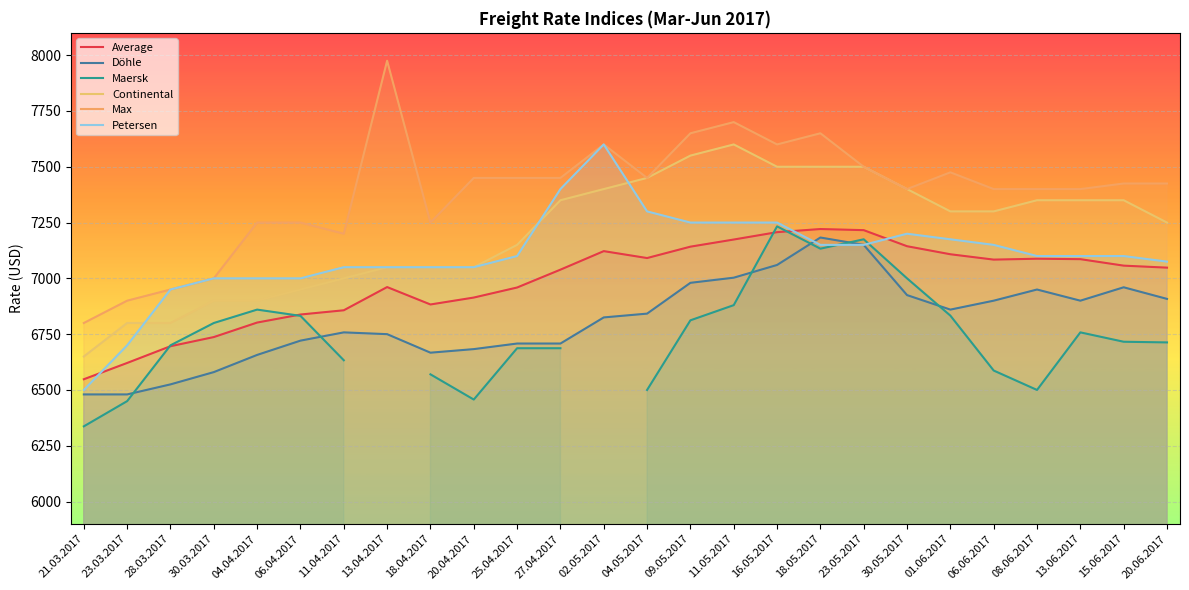

At which category does Maersk reach its first local peak?

04.04.2017